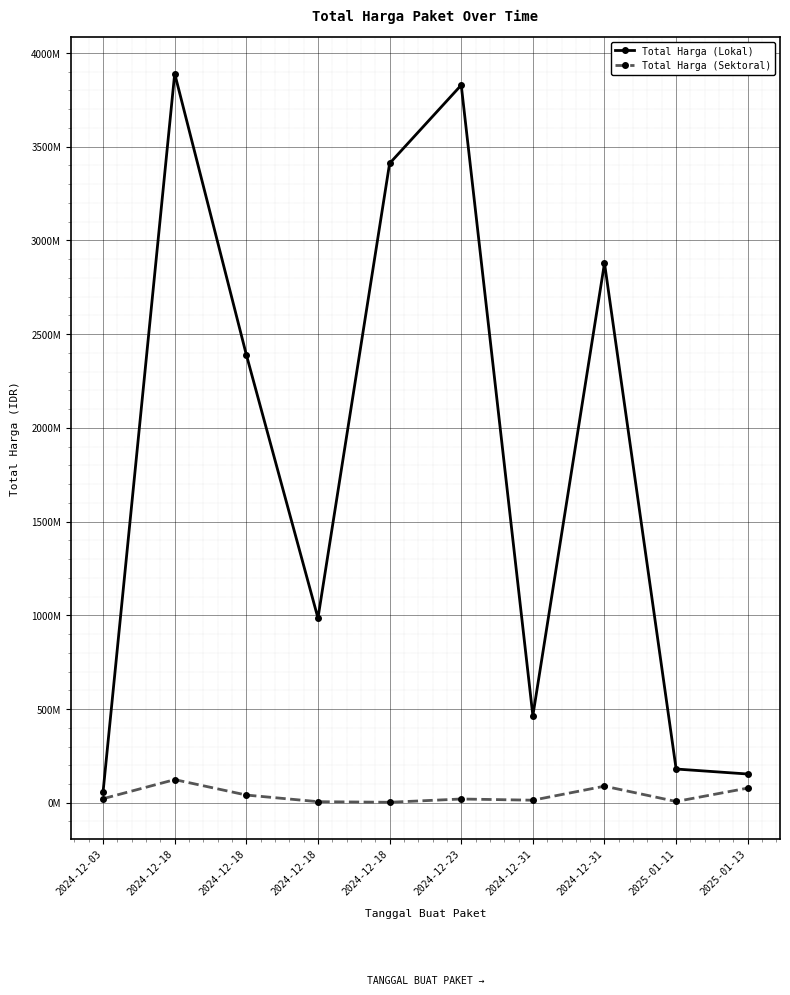

Is this an area chart (filled region under the line)?

No